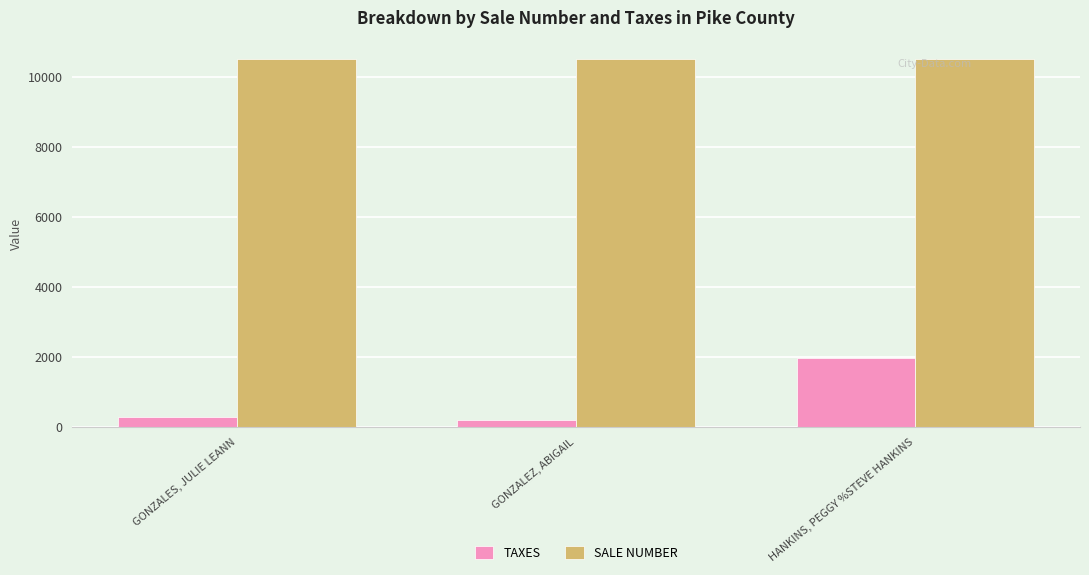

Count the number of categories in the chart.

3